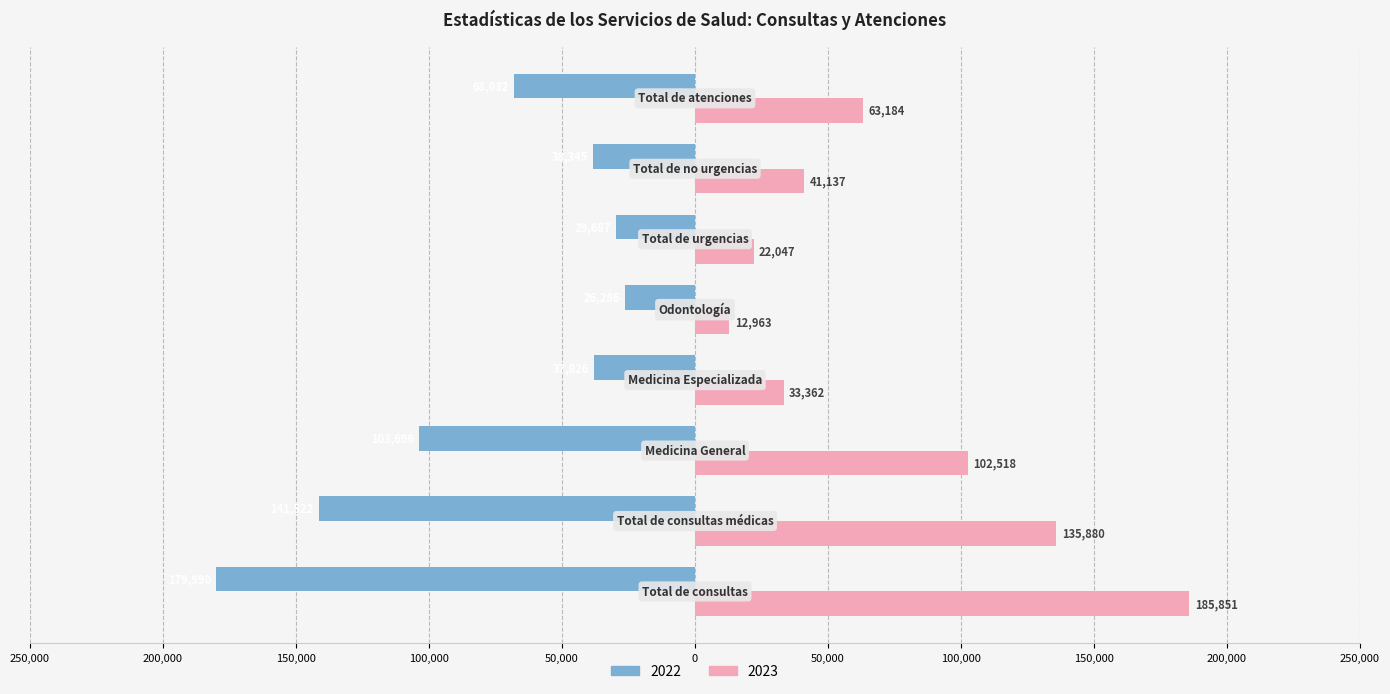

What are all the series names shown in the legend?

2022, 2023